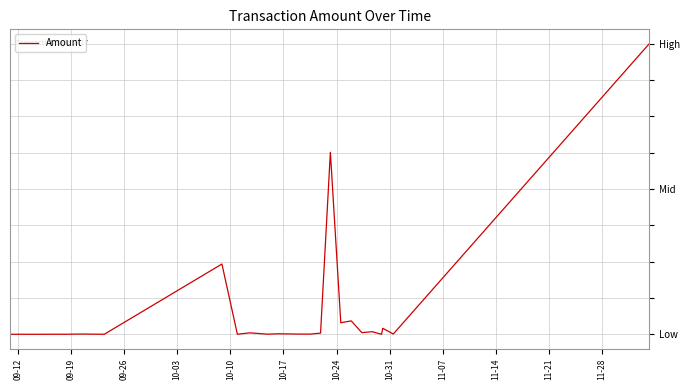

Is this an area chart (filled region under the line)?

No